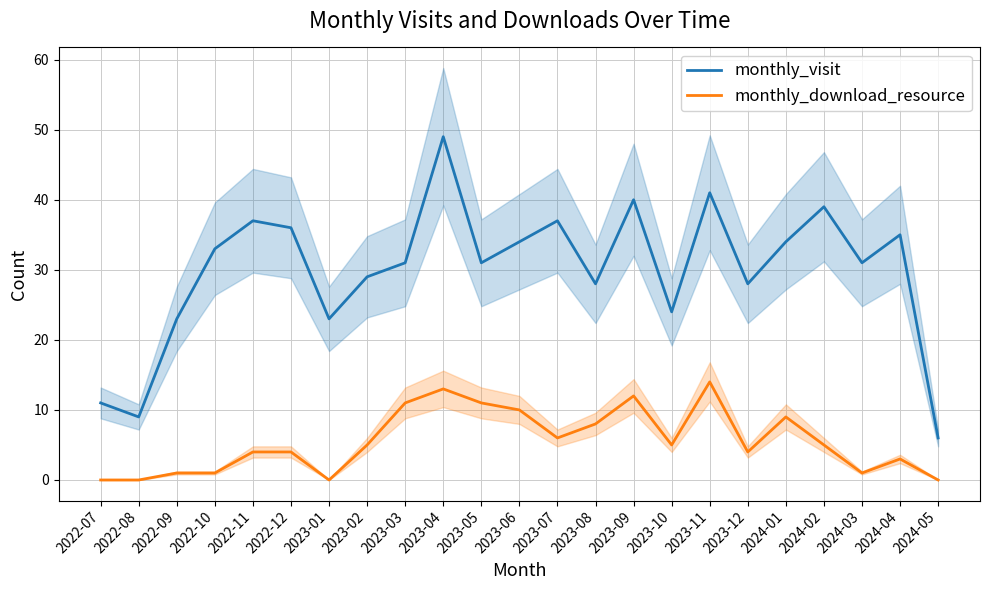

What are all the series names shown in the legend?

monthly_visit, monthly_download_resource